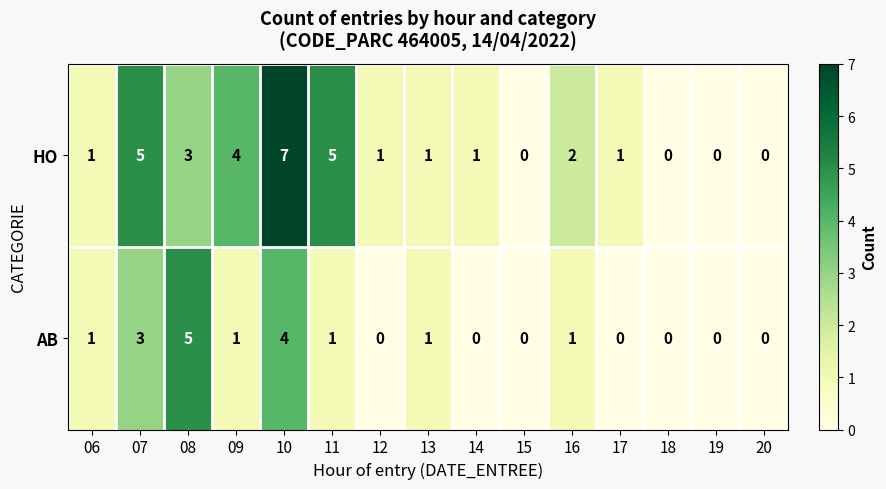

Read the AB value at 08.

5